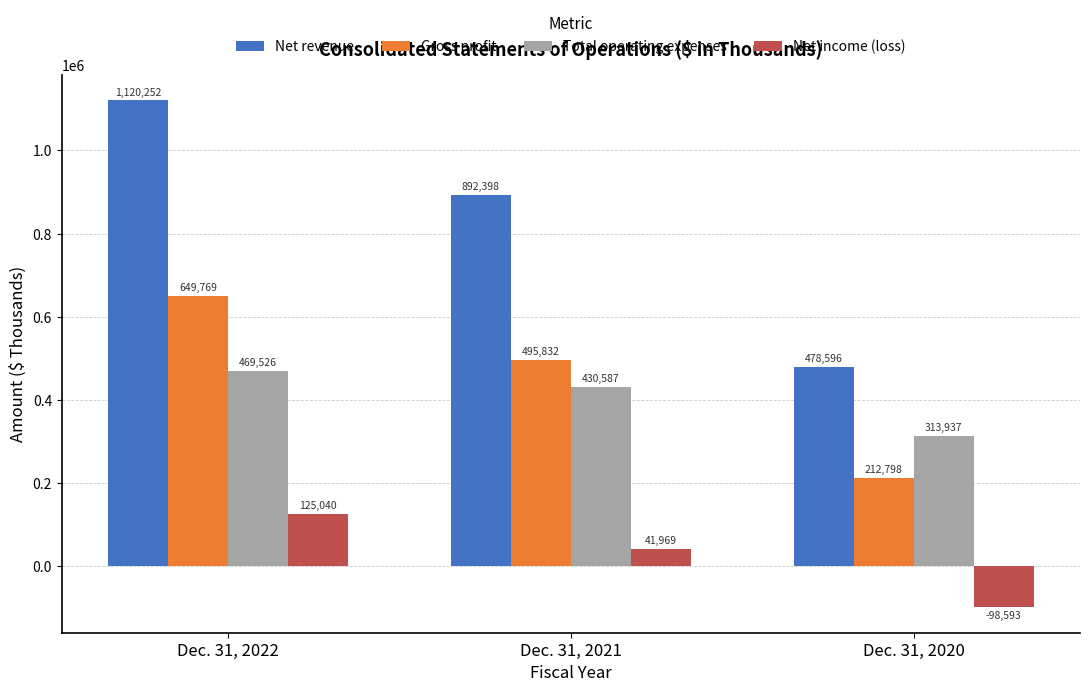

What is the minimum value for Gross profit?

212798